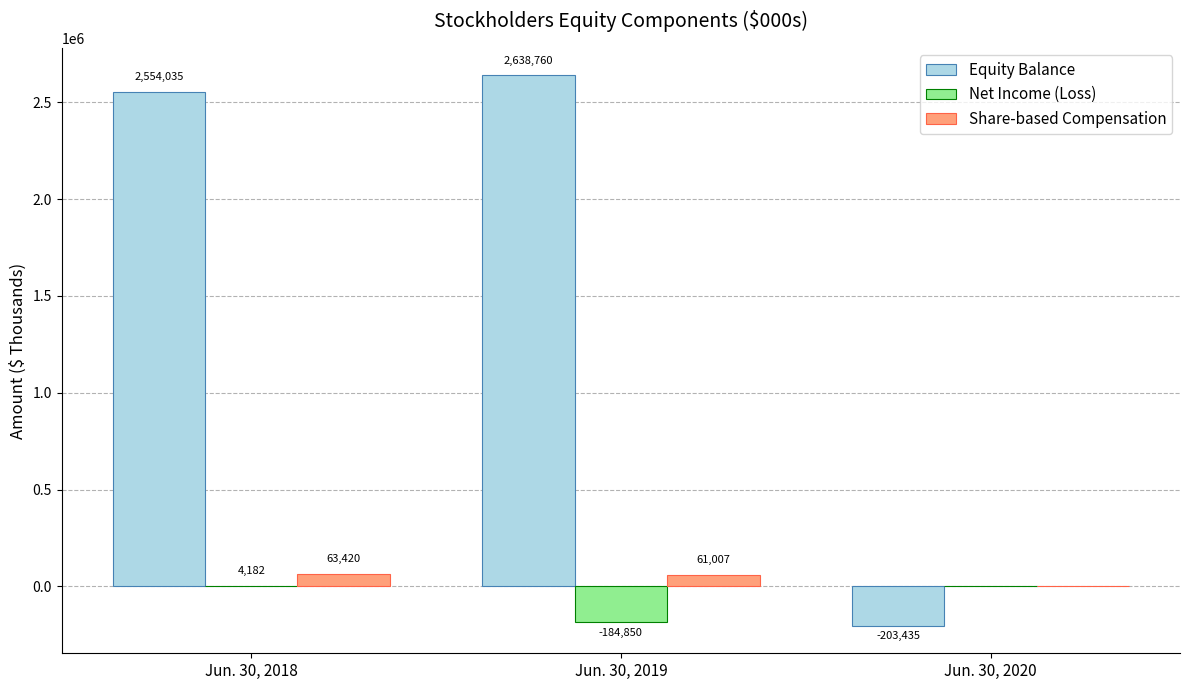

What are all the series names shown in the legend?

Equity Balance, Net Income (Loss), Share-based Compensation